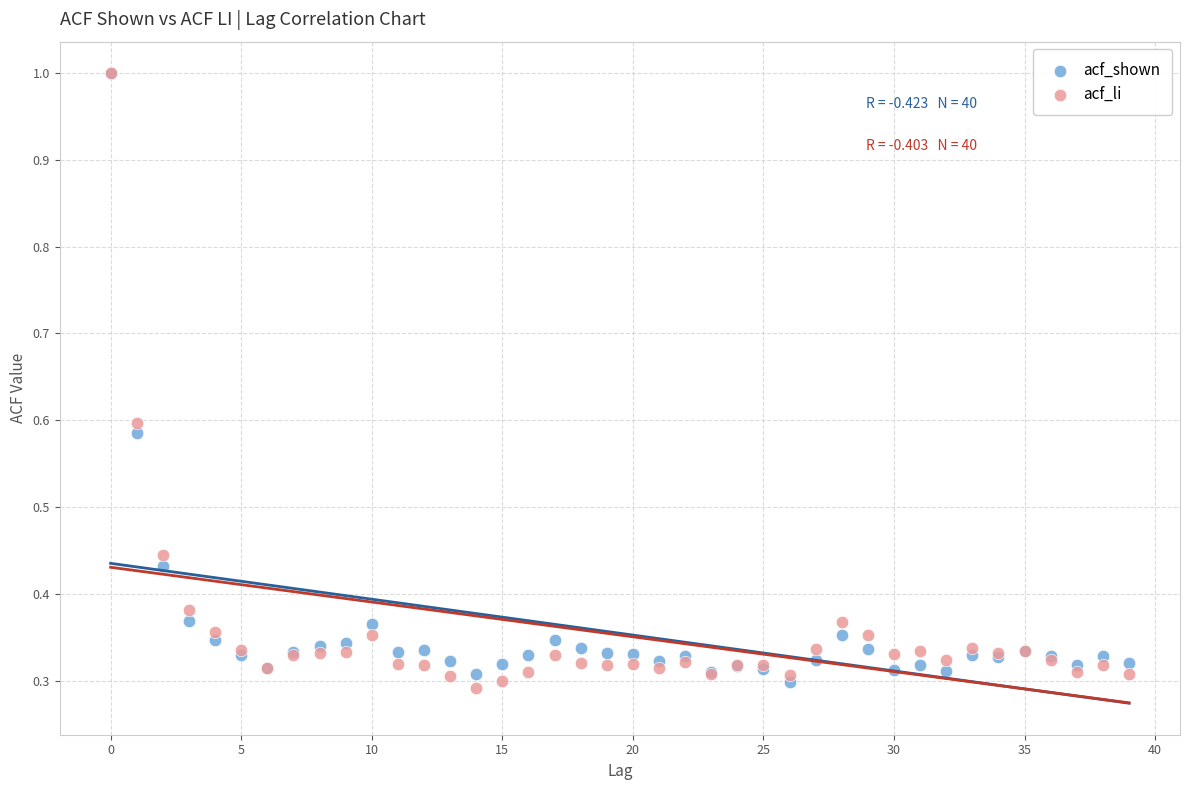

What are all the series names shown in the legend?

acf_shown, acf_li